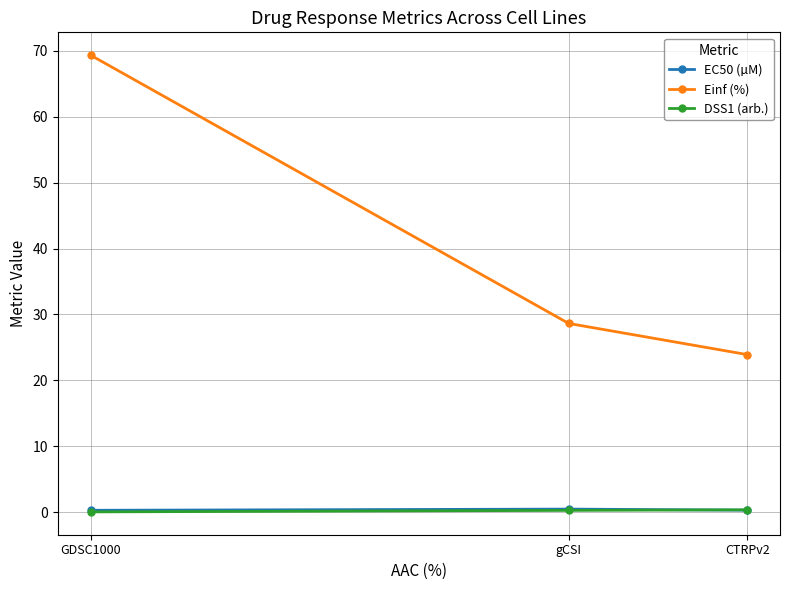

Where is Einf (%) nearest to the value 46?

gCSI